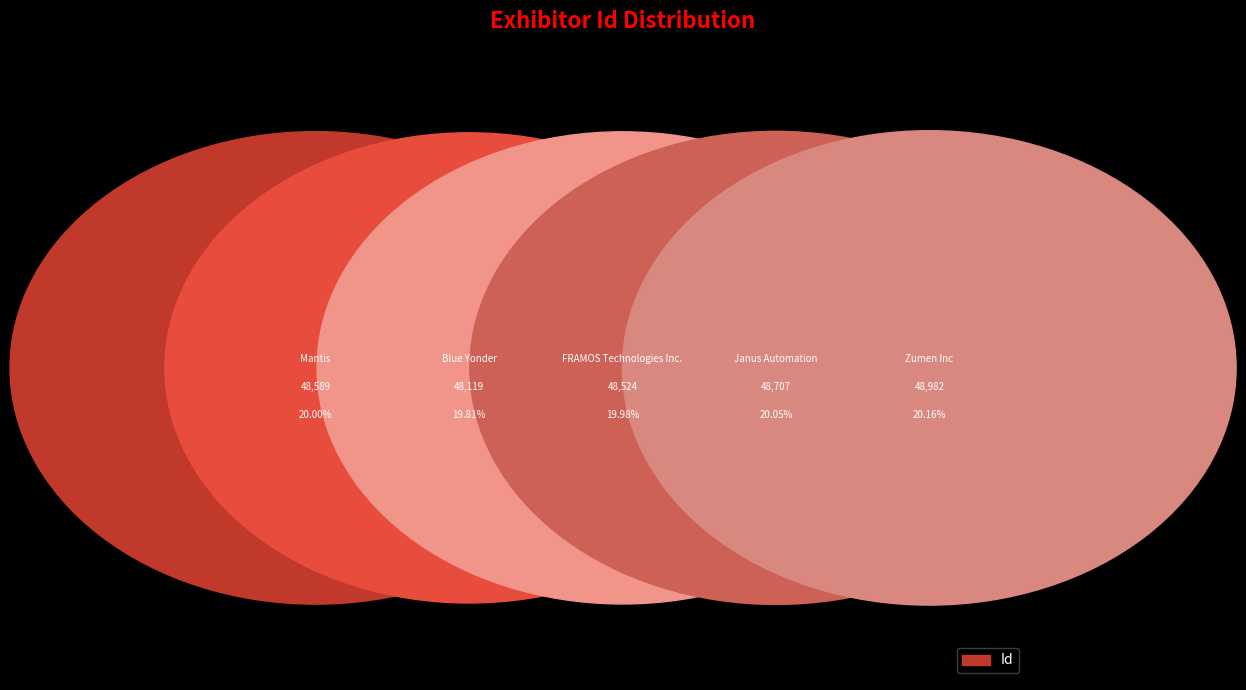

What percentage is the FRAMOS Technologies Inc. slice, to the nearest percent?

20%